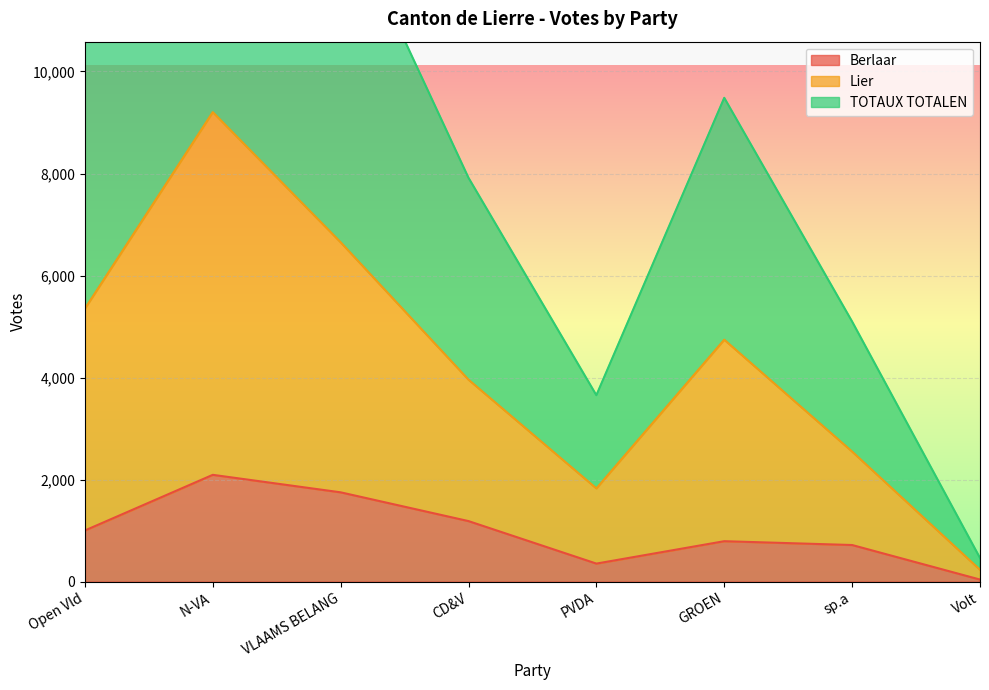

Reading right to left, what are all the values shown in this chart?

Berlaar: 40	717	792	353	1186	1750	2093	1002
Lier: 232	2549	4742	1827	3958	6652	9204	5351
TOTAUX TOTALEN: 464	5098	9484	3654	7916	13304	18408	10702